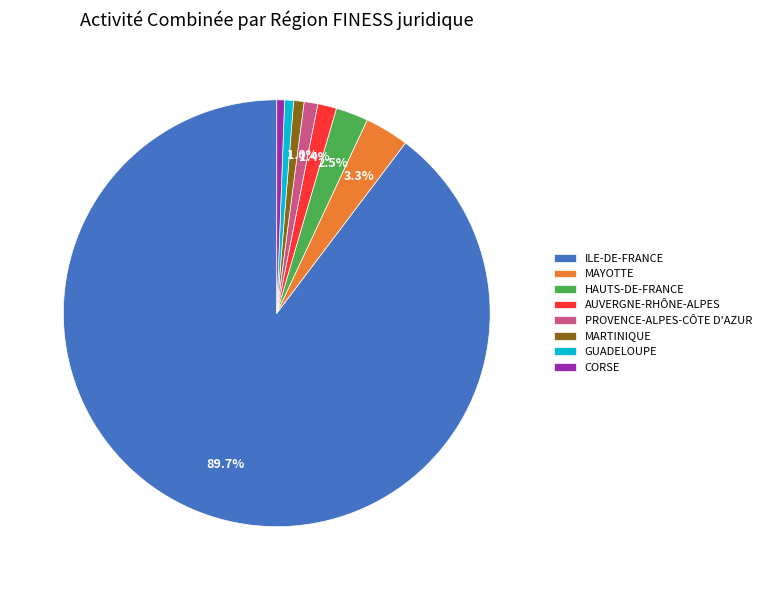

What percentage is the ILE-DE-FRANCE slice, to the nearest percent?

90%